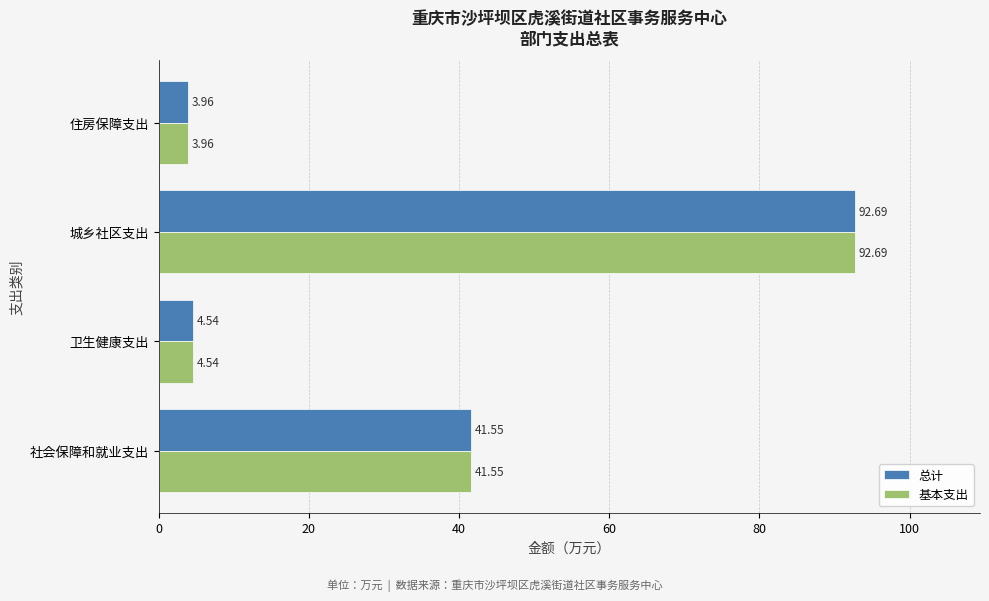

What is the difference between the 基本支出 values at 住房保障支出 and 卫生健康支出?

0.6